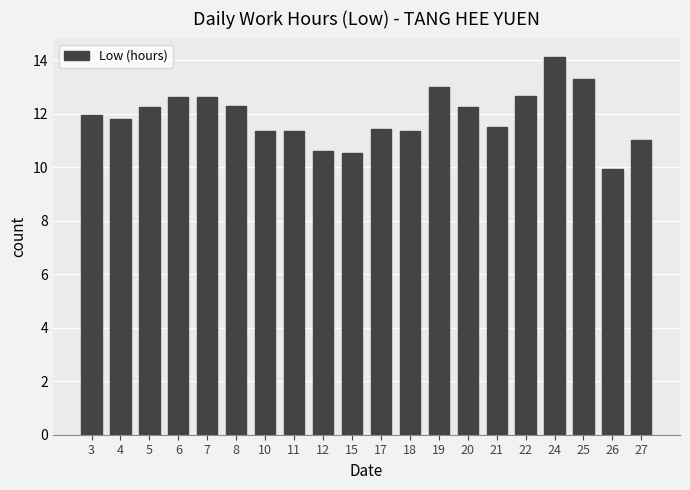

Which label corresponds to the largest value in the chart?

24